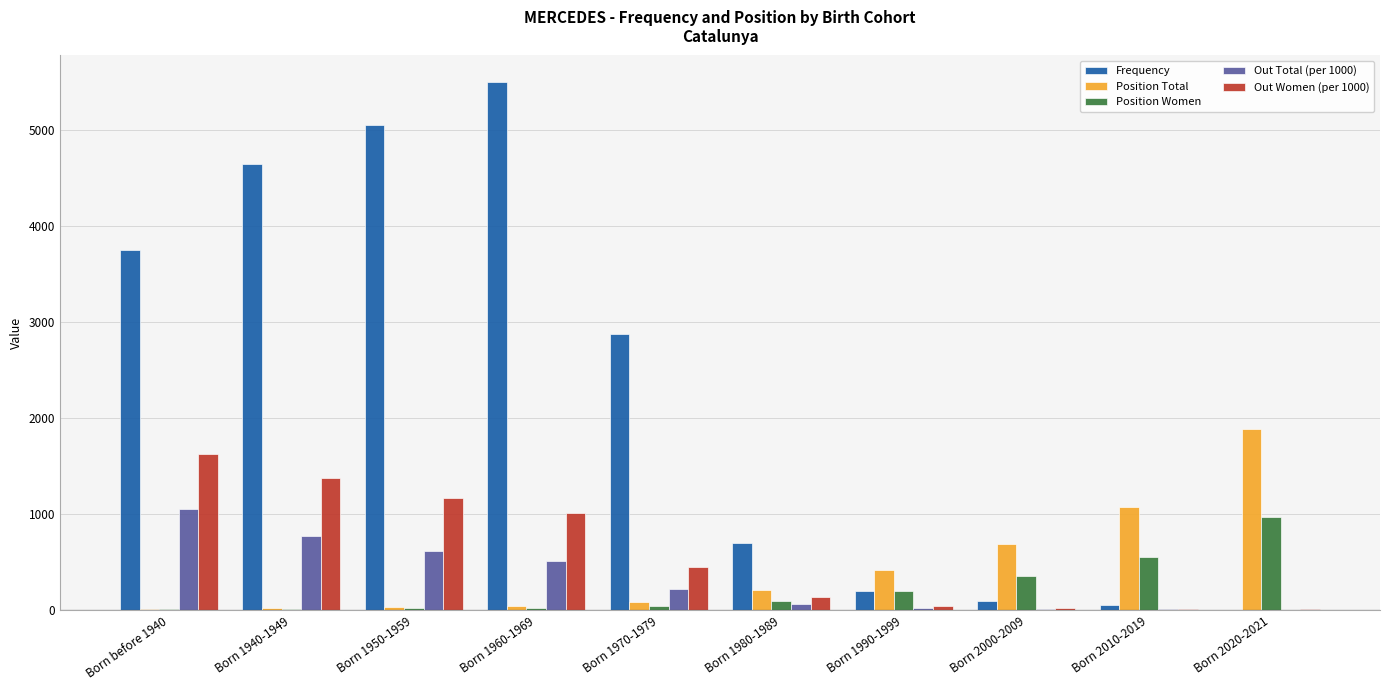

Between Born before 1940 and Born 2000-2009, which series saw the biggest shift?

Frequency